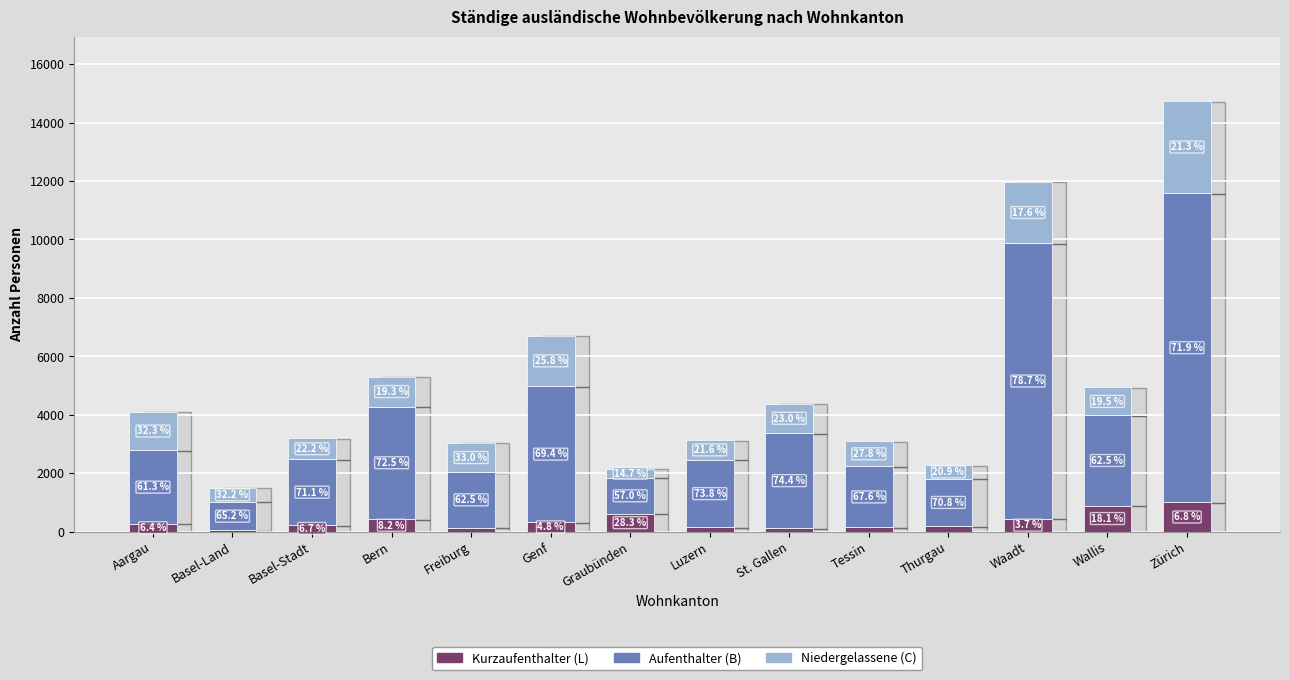

Are the bars grouped side by side (vs. stacked)?

No